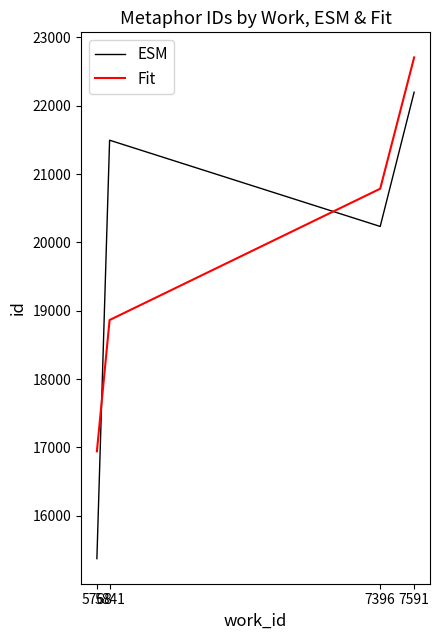

What are all the series names shown in the legend?

ESM, Fit